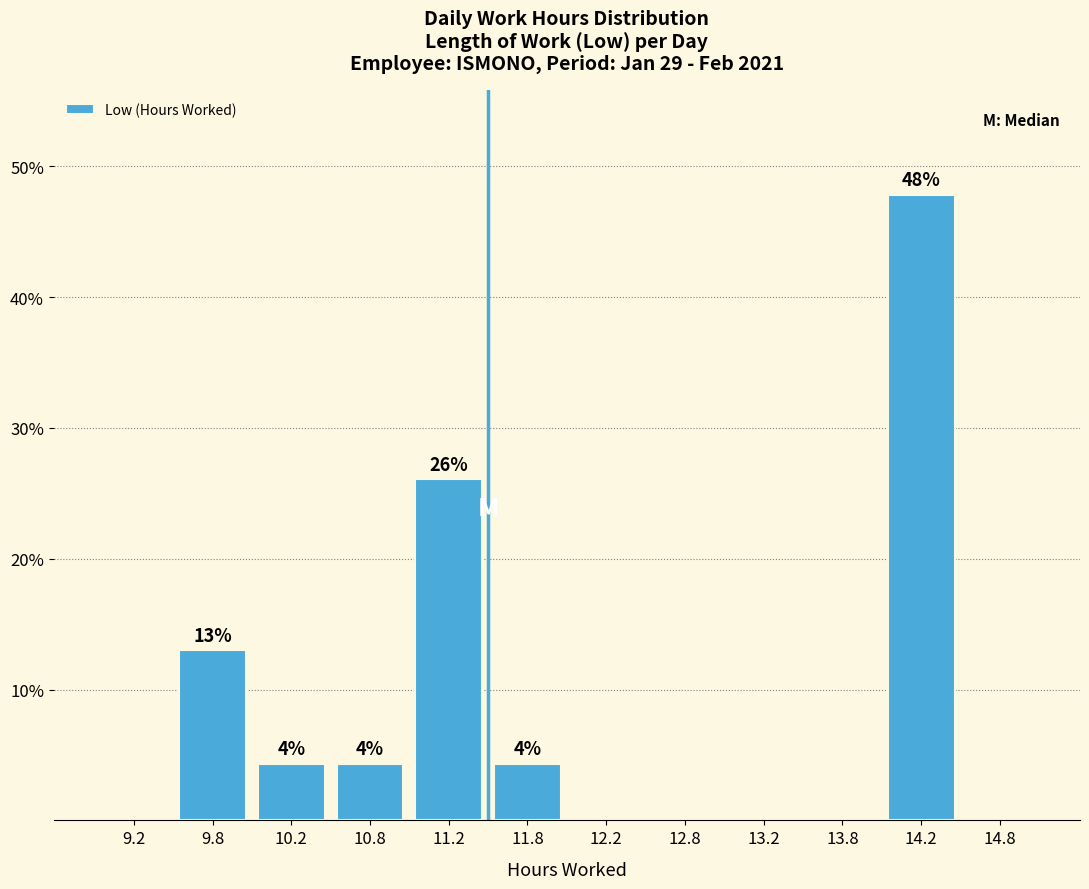

Over which range of the x-axis is the bar tallest?

14.0 to 14.5